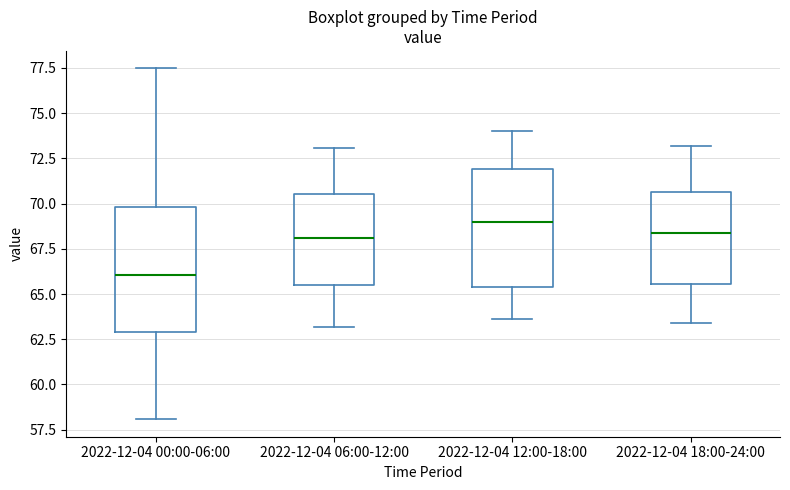

Which box has the highest median line?

2022-12-04 12:00-18:00